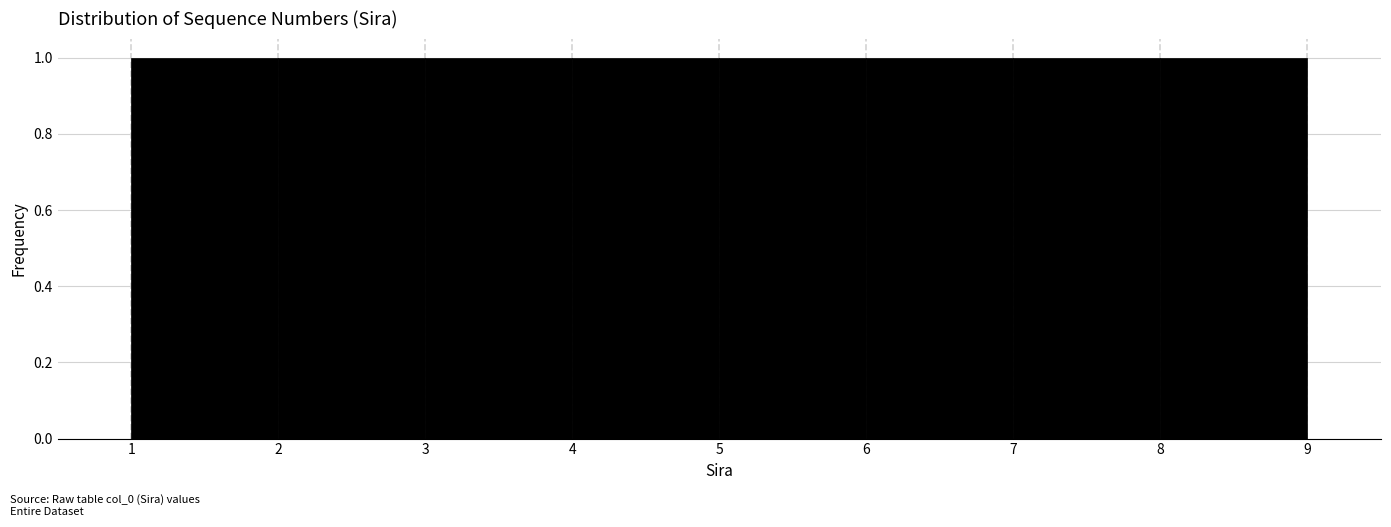

Reading left to right, list every bar in this chart as the range it spans on the x-axis followed by its height. The values are not printed on the chart, so give them approximately, as read against the axis.

1 to 2: 1
2 to 3: 1
3 to 4: 1
4 to 5: 1
5 to 6: 1
6 to 7: 1
7 to 8: 1
8 to 9: 1